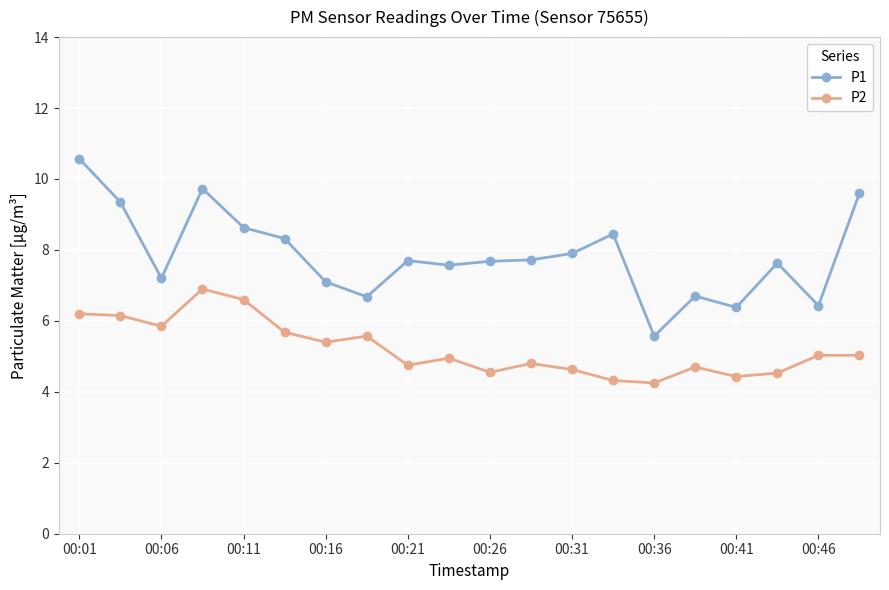

Which series has the widest spread of values?

P1